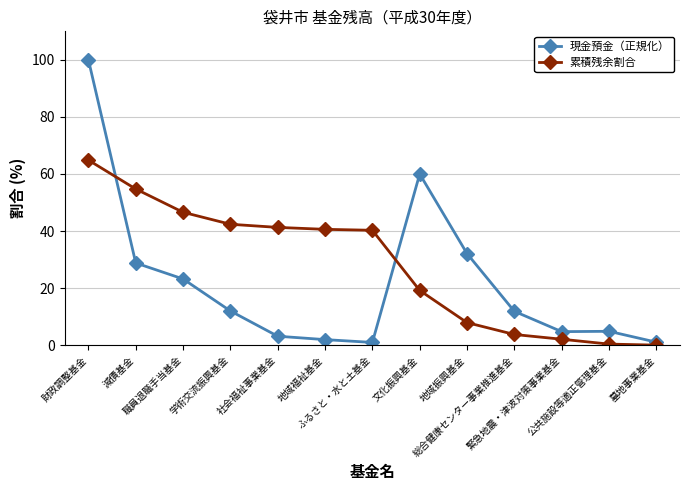

Where do 累積残余割合 and 現金預金（正規化） first cross each other?

財政調整基金 and 減債基金